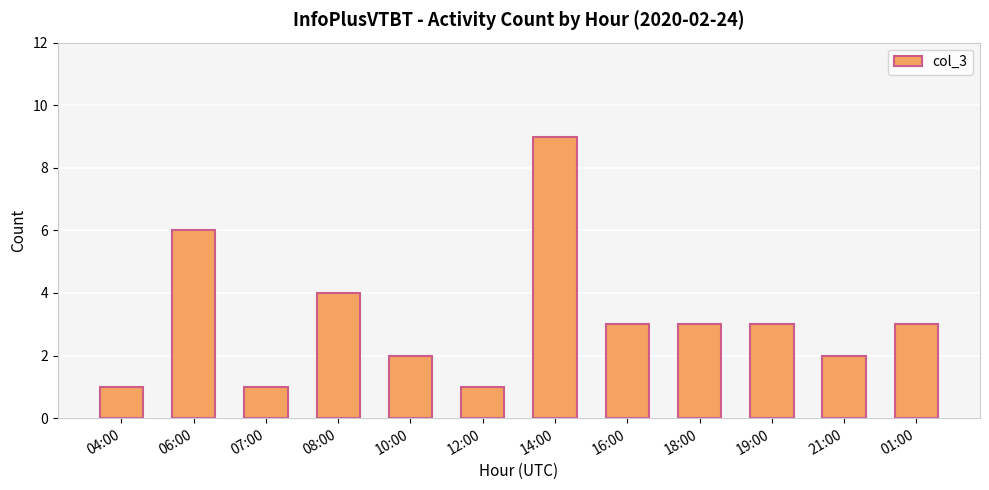

Approximately how many times larger is the value at 10:00 compared to 07:00?

2.0